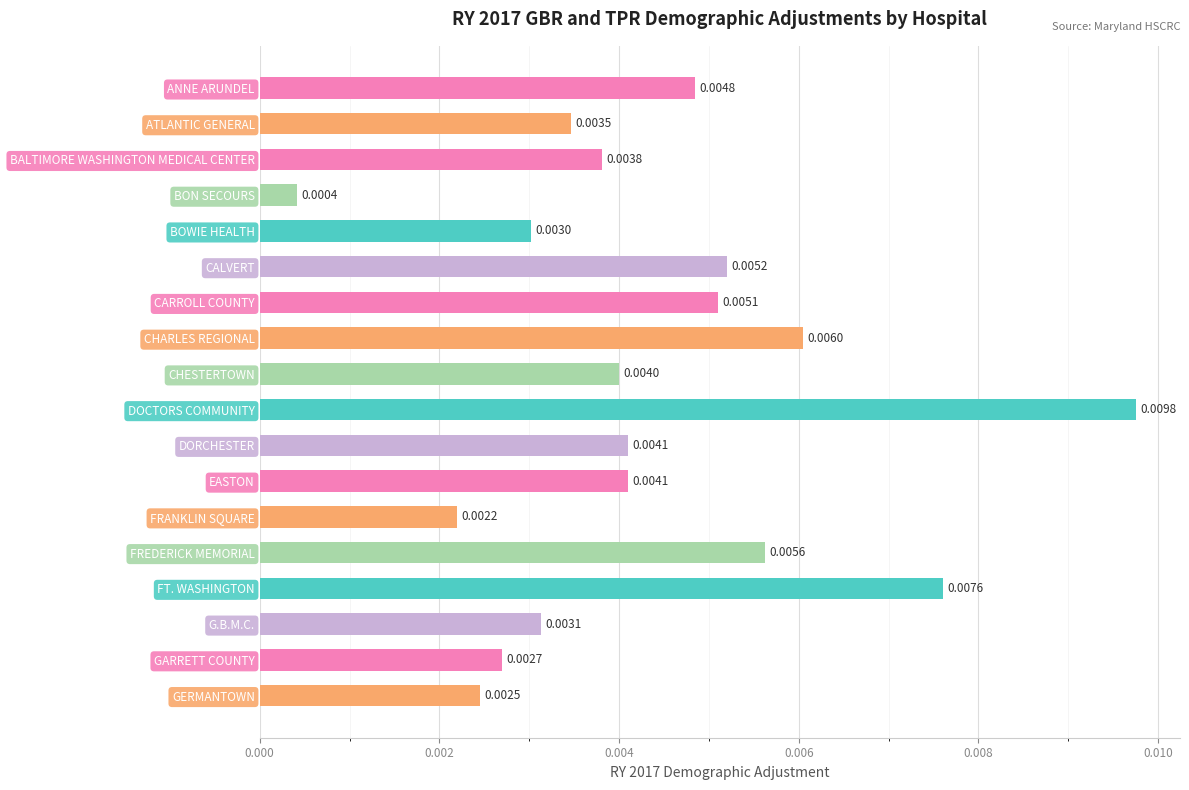

What is the label of the 9th bar from the top?

CHESTERTOWN